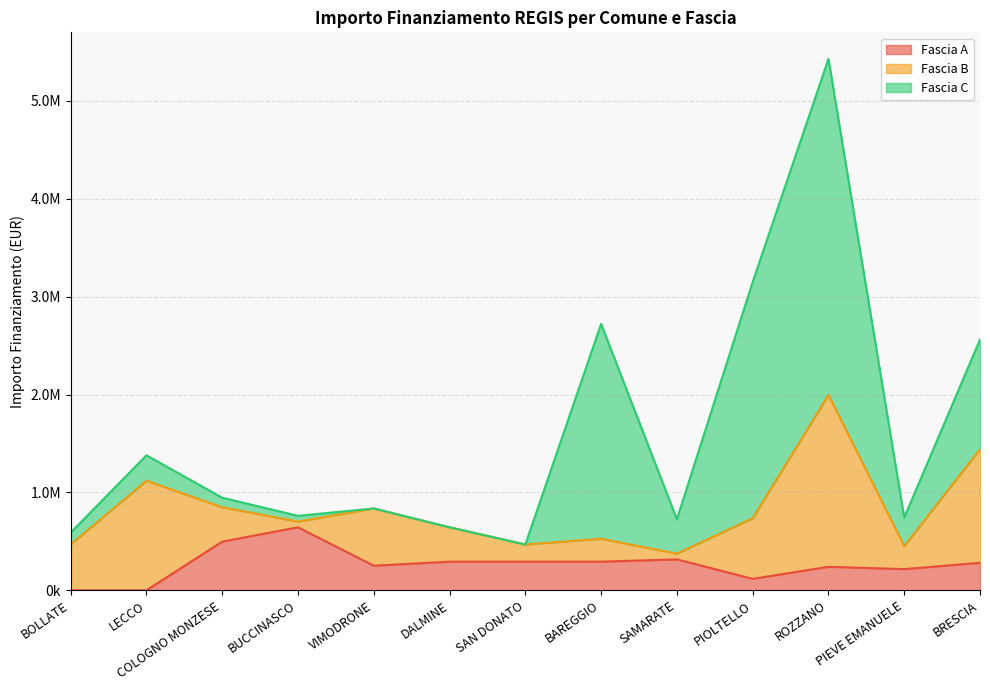

At which label does Fascia B reach its minimum?

BUCCINASCO